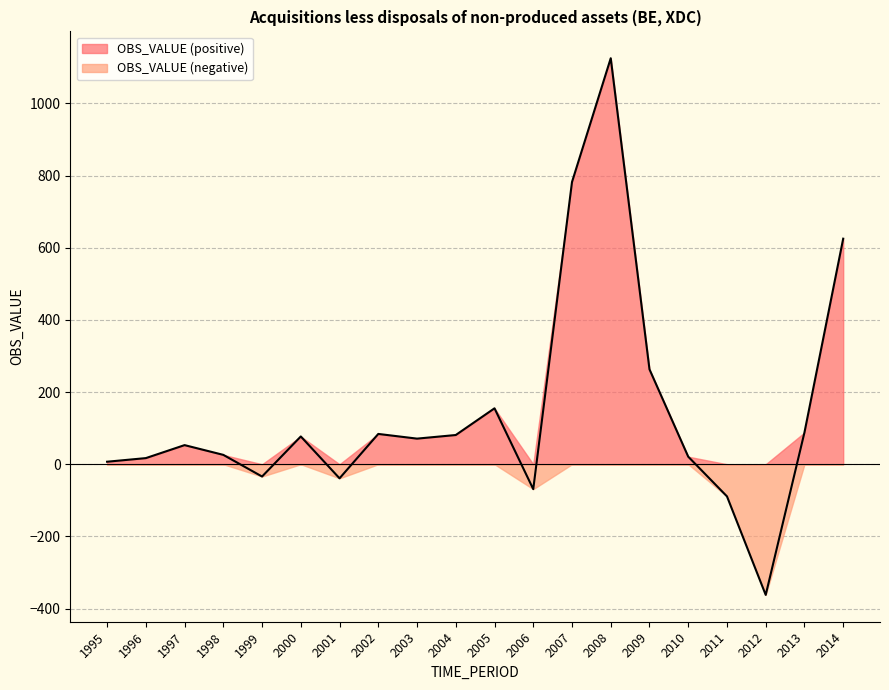

What is the difference between the second highest and second lowest values?

871